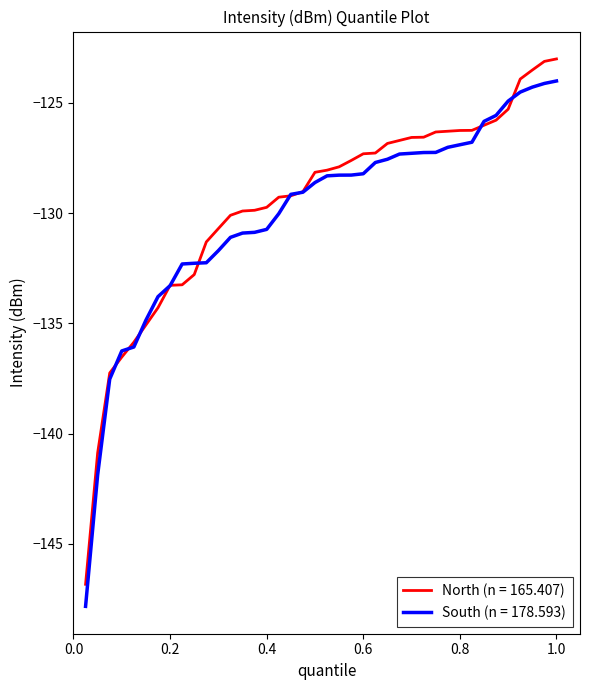

In South (n = 178.593), how many points are higher than both neighbors (excluding endpoints)?

0